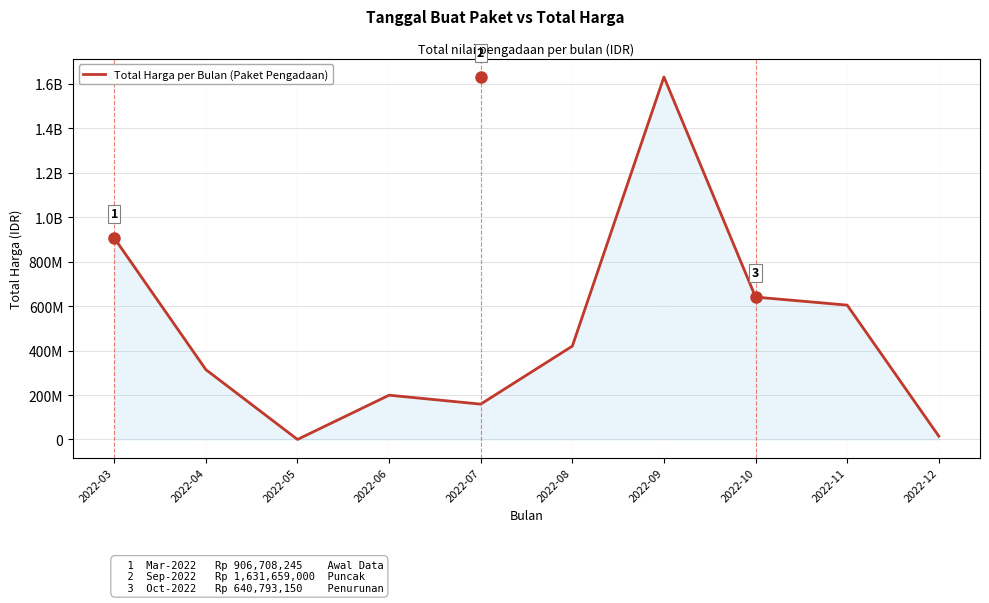

Is this an area chart (filled region under the line)?

Yes